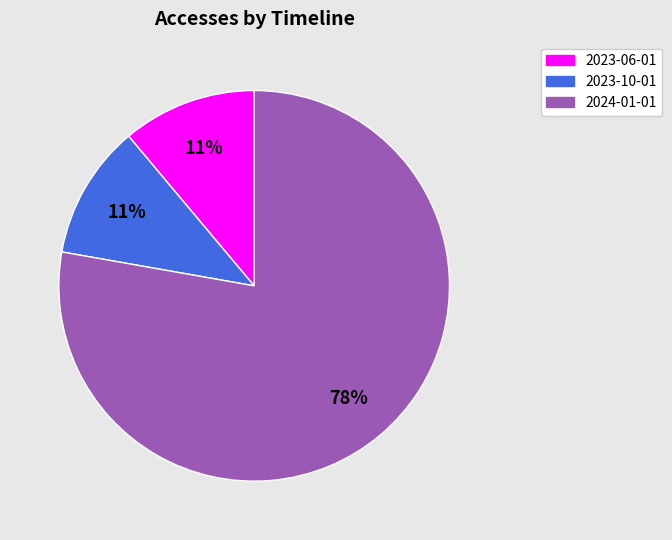

To the nearest percent, what portion does 2023-06-01 represent?

11%